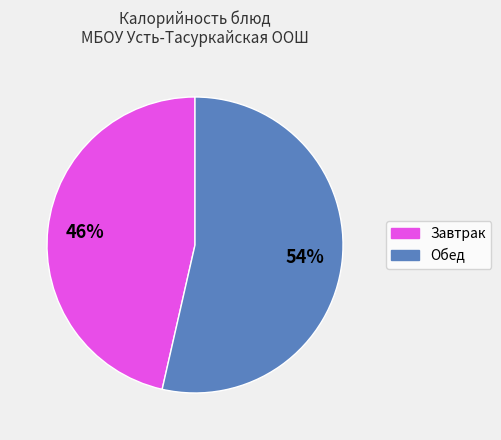

Is there any slice that represents more than half of the pie?

Yes